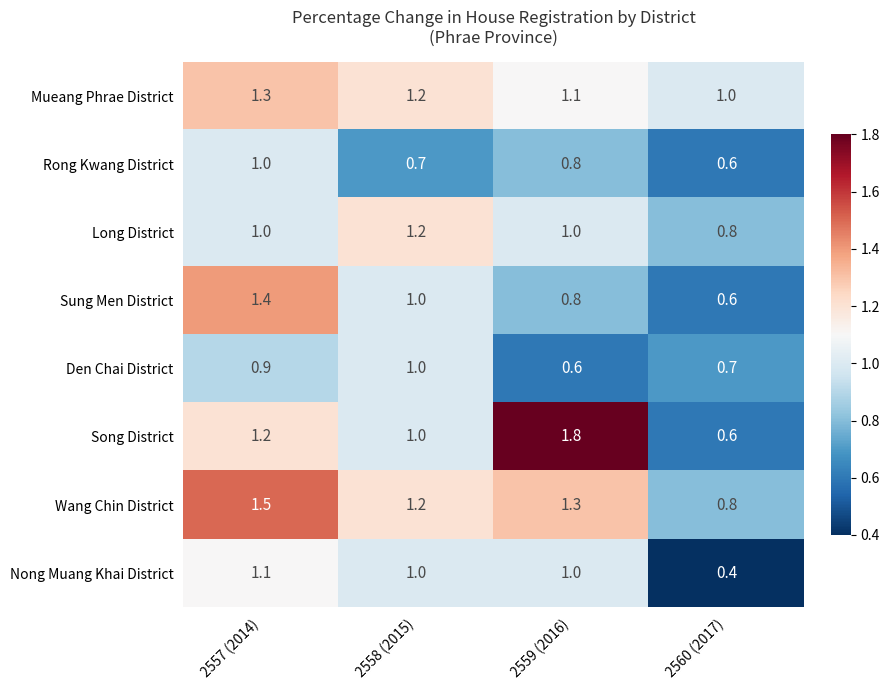

What is the average value of the Long District series?

1.0